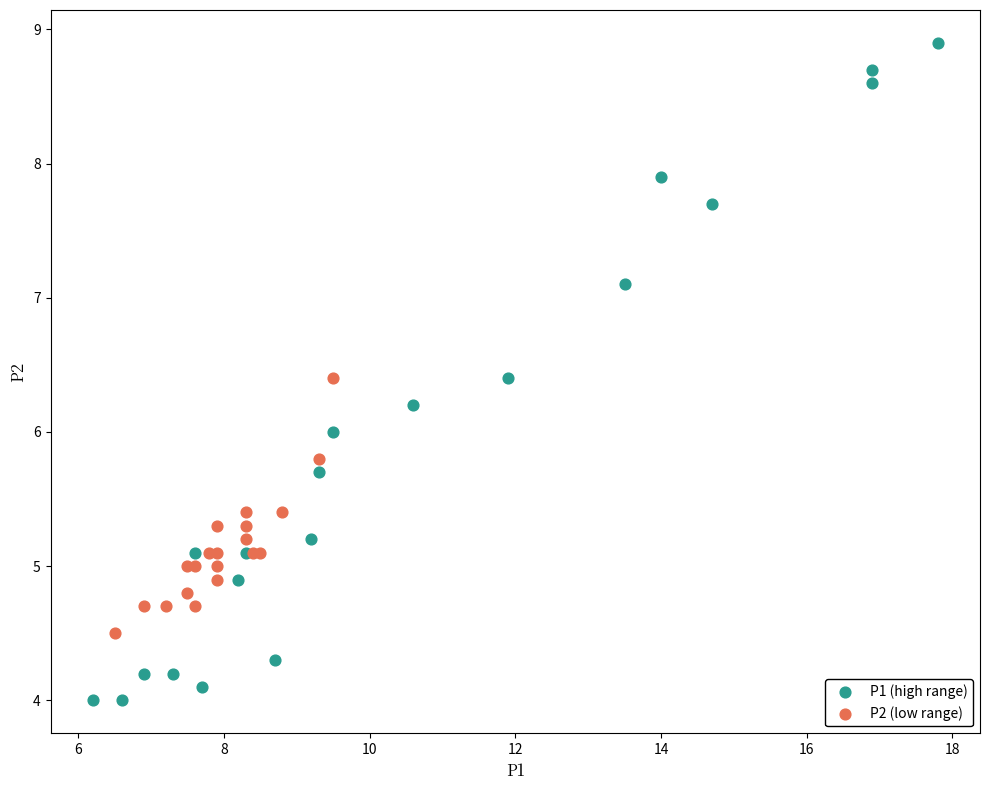

Which series has the widest spread of Y values?

P1 (high range)